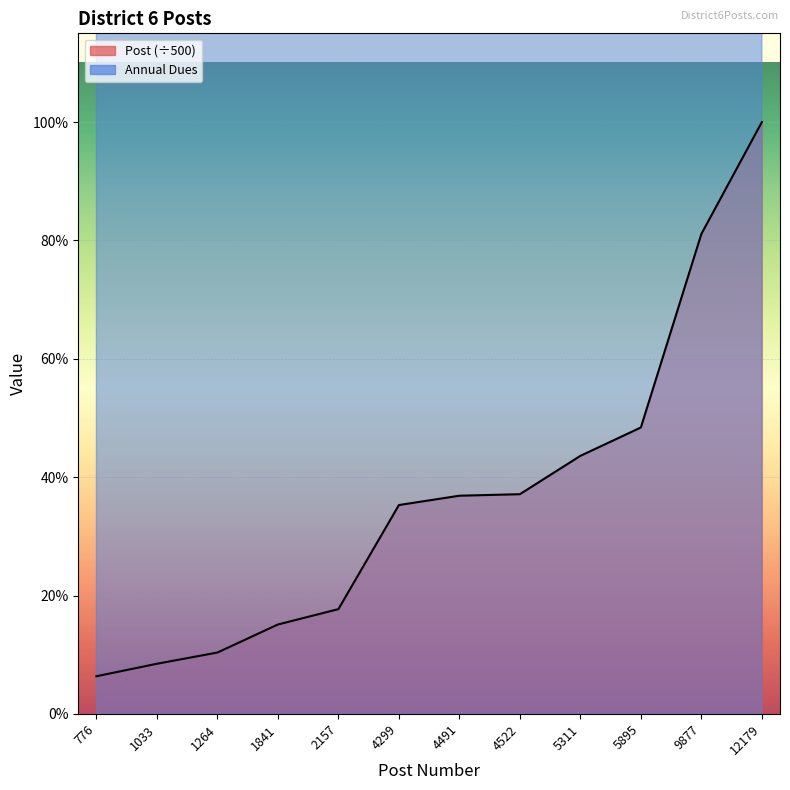

What is the difference between the highest and lowest values at 1033?

32.9